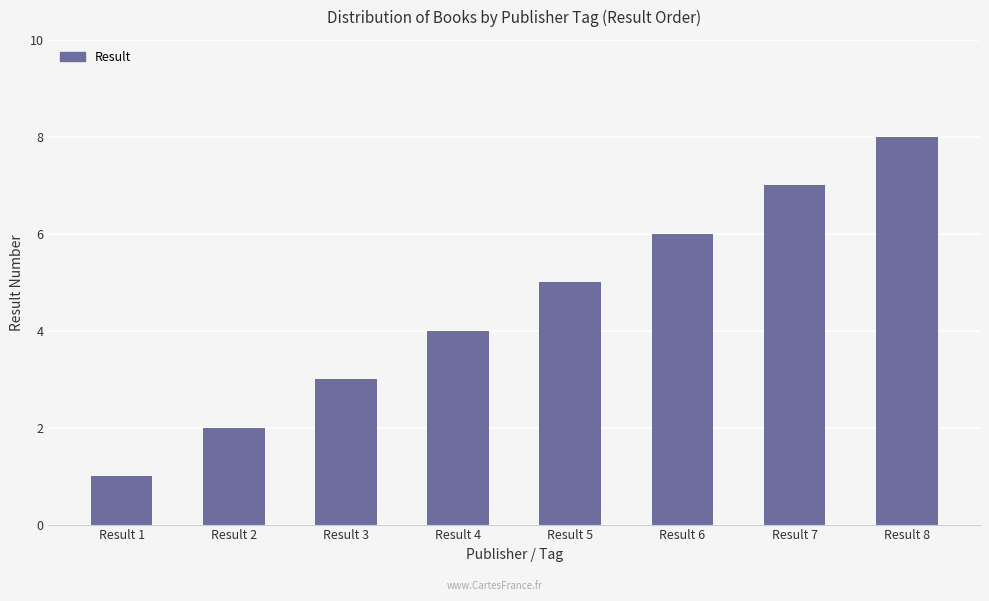

Approximately how many times larger is the value at Result 8 compared to Result 6?

1.3